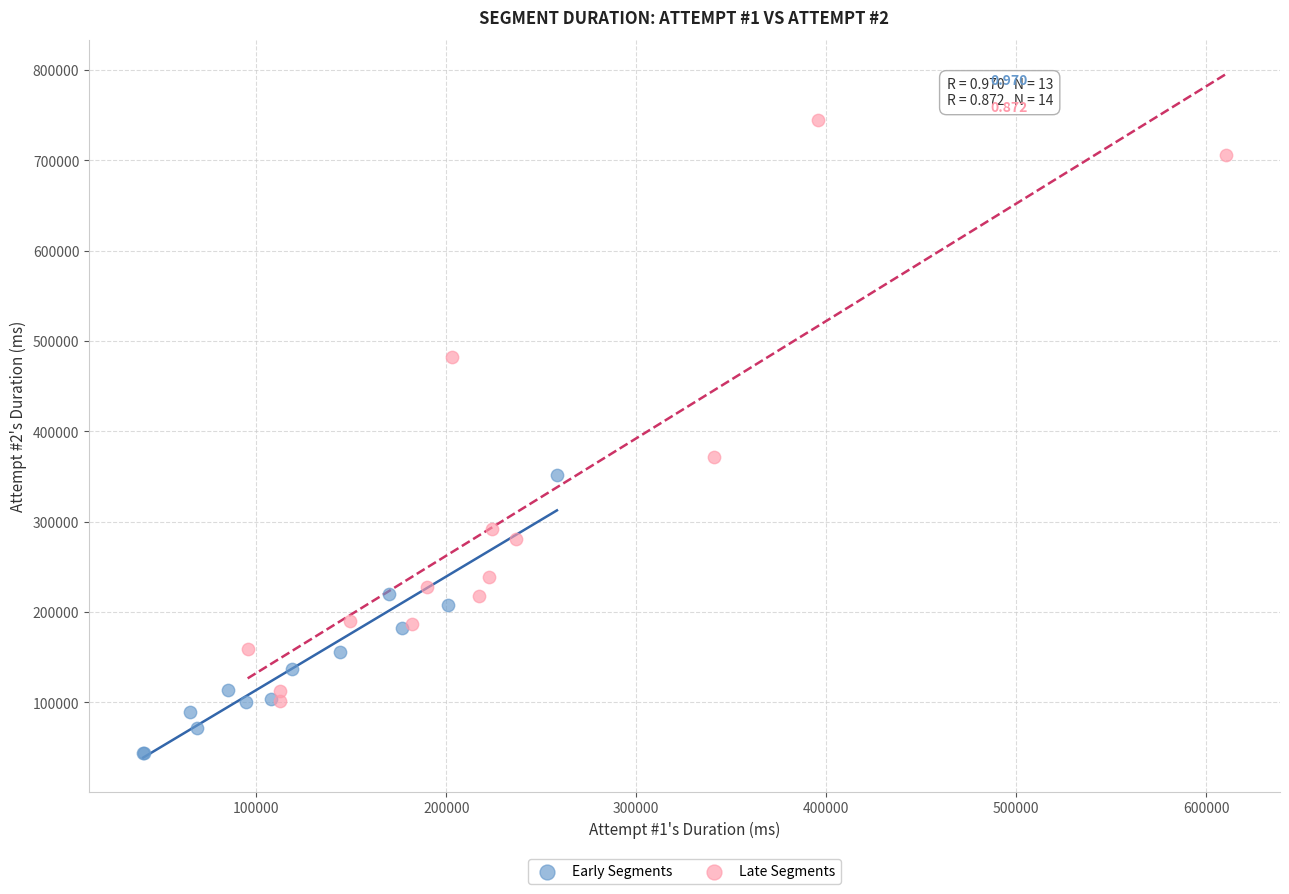

What are all the series names shown in the legend?

Early Segments, Late Segments